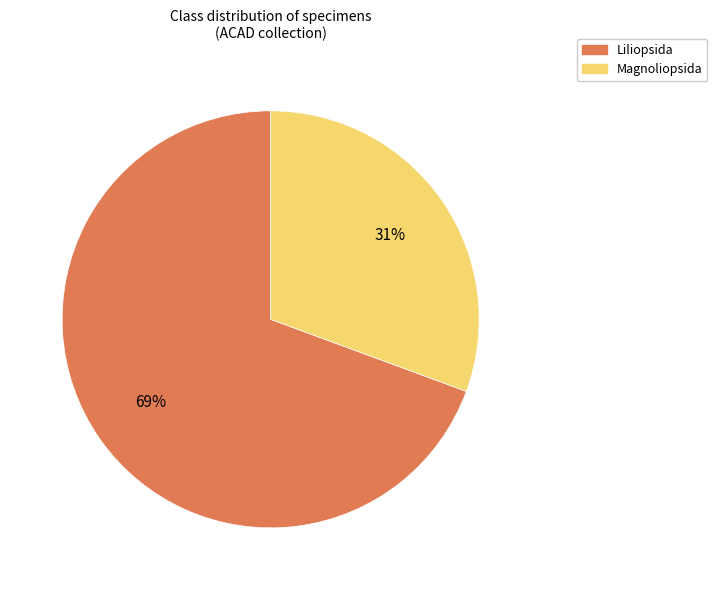

Is there any slice that represents more than half of the pie?

Yes